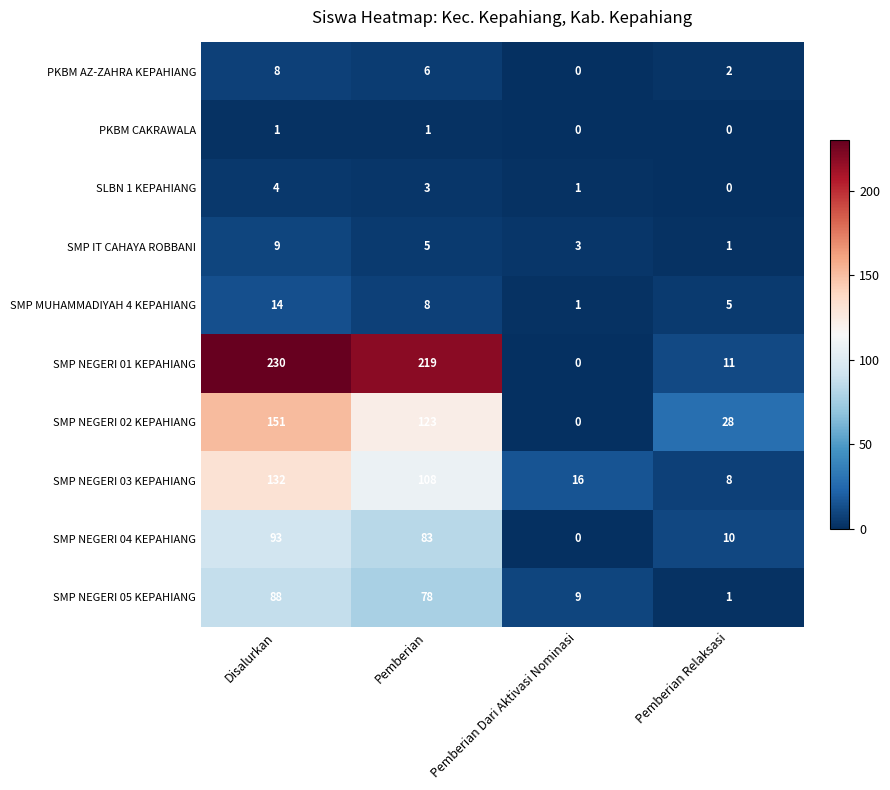

At how many categories does at least one series exceed 46?

2